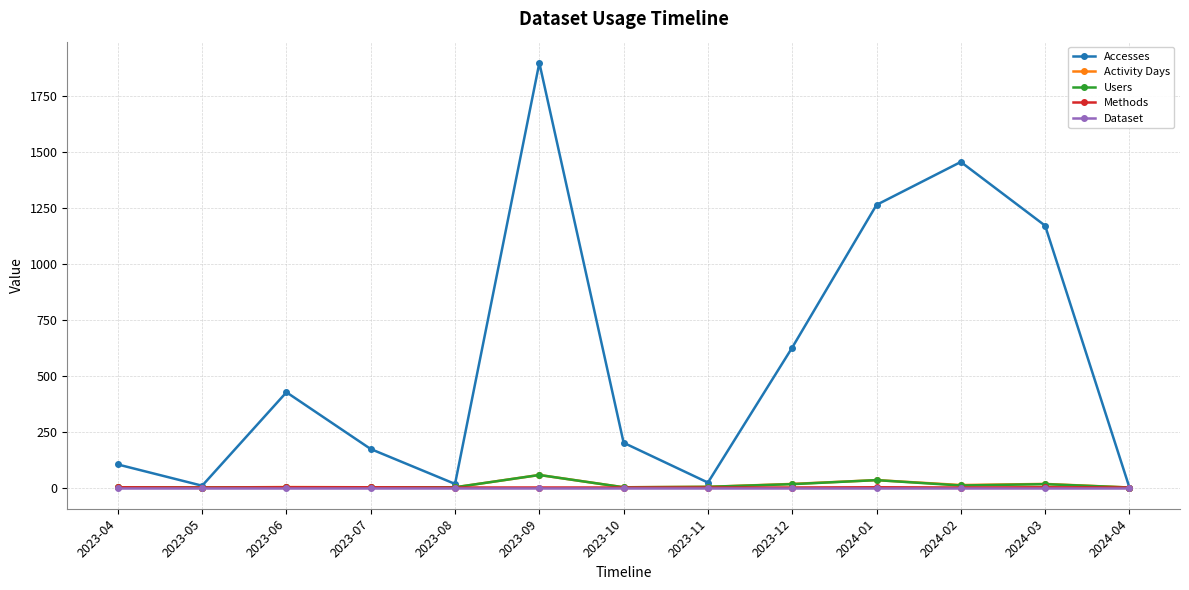

What is the label of the 9th point from the right?

2023-08